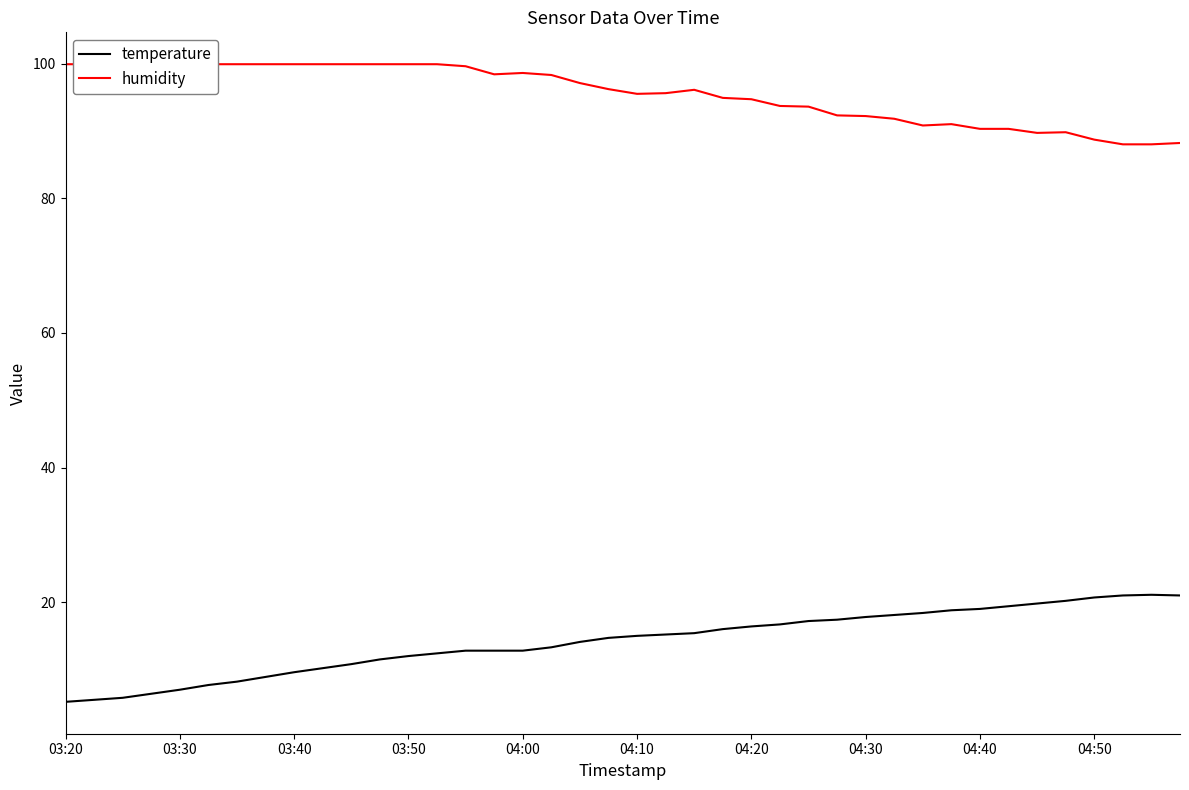

At which category does temperature reach its first local peak?

38